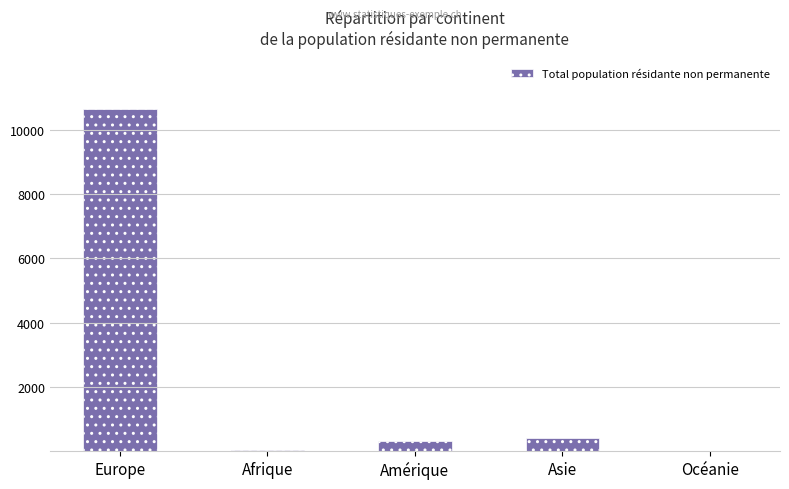

What is the greatest value displayed?

10647